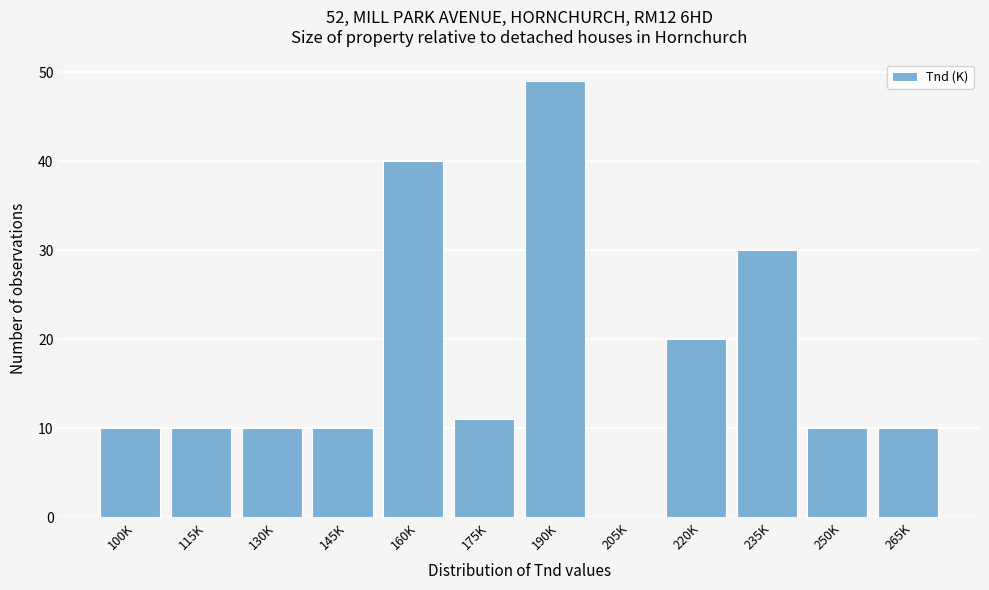

Reading left to right, extract all data points from this chart.

100K=10	115K=10	130K=10	145K=10	160K=40	175K=11	190K=49	205K=0	220K=20	235K=30	250K=10	265K=10